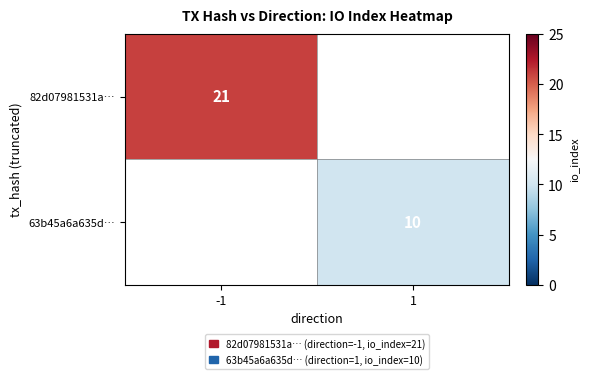

At how many categories does at least one series exceed 16?

1